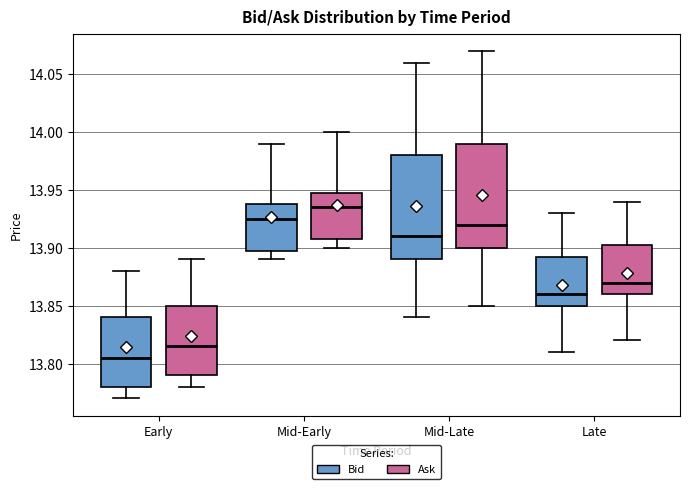

Reading left to right, read every box against the y-axis: the position of its median line, the range the box covers, and the ends of its whiskers. The values are not printed on the chart, so give them approximately, as read against the axis.

Early (Bid): median 13.805, box 13.780 to 13.840, whiskers 13.770 to 13.880
Early (Ask): median 13.815, box 13.790 to 13.850, whiskers 13.780 to 13.890
Mid-Early (Bid): median 13.925, box 13.900 to 13.940, whiskers 13.890 to 13.990
Mid-Early (Ask): median 13.935, box 13.910 to 13.950, whiskers 13.900 to 14.000
Mid-Late (Bid): median 13.910, box 13.890 to 13.980, whiskers 13.840 to 14.060
Mid-Late (Ask): median 13.920, box 13.900 to 13.990, whiskers 13.850 to 14.070
Late (Bid): median 13.860, box 13.850 to 13.895, whiskers 13.810 to 13.930
Late (Ask): median 13.870, box 13.860 to 13.905, whiskers 13.820 to 13.940